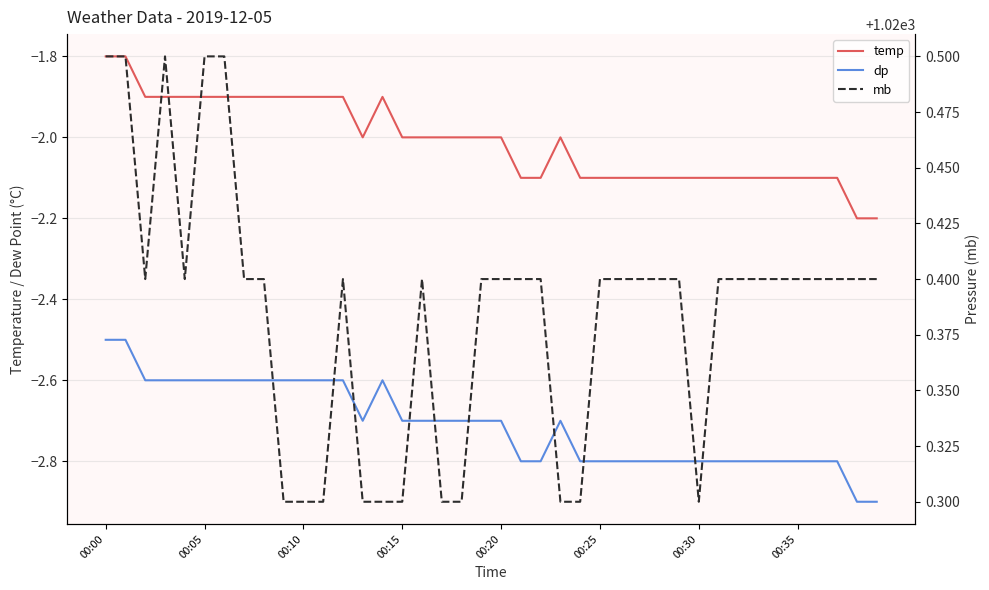

Rank the series by their maximum value, from highest to lowest.

mb, temp, dp